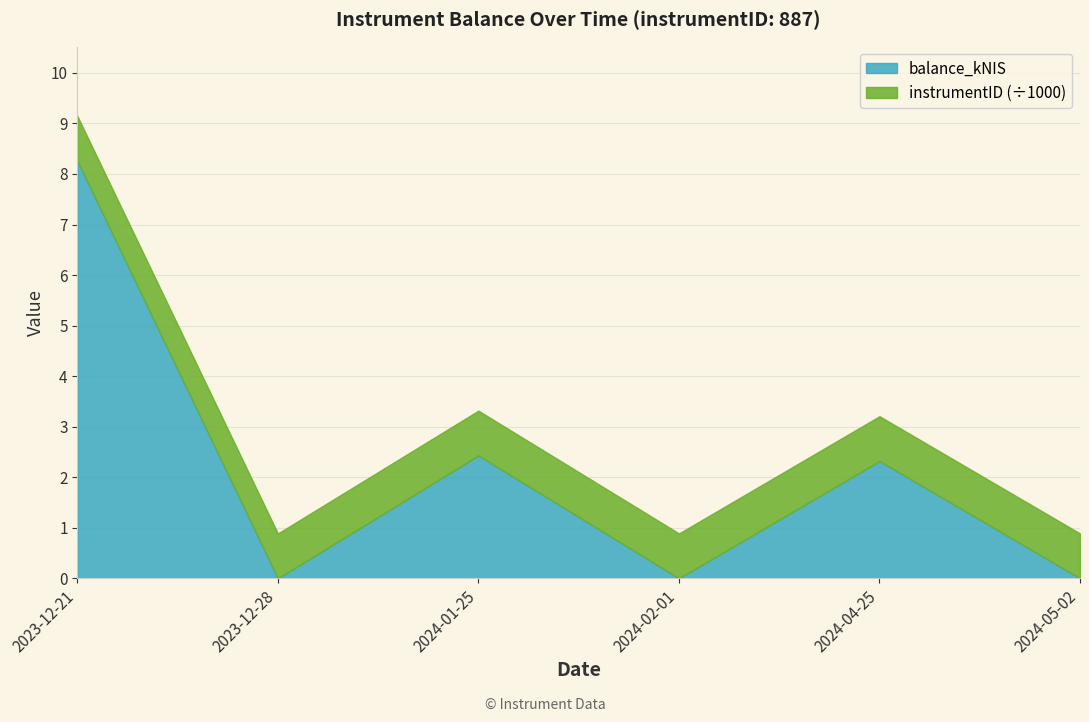

What is the maximum value shown in the chart?

8.3